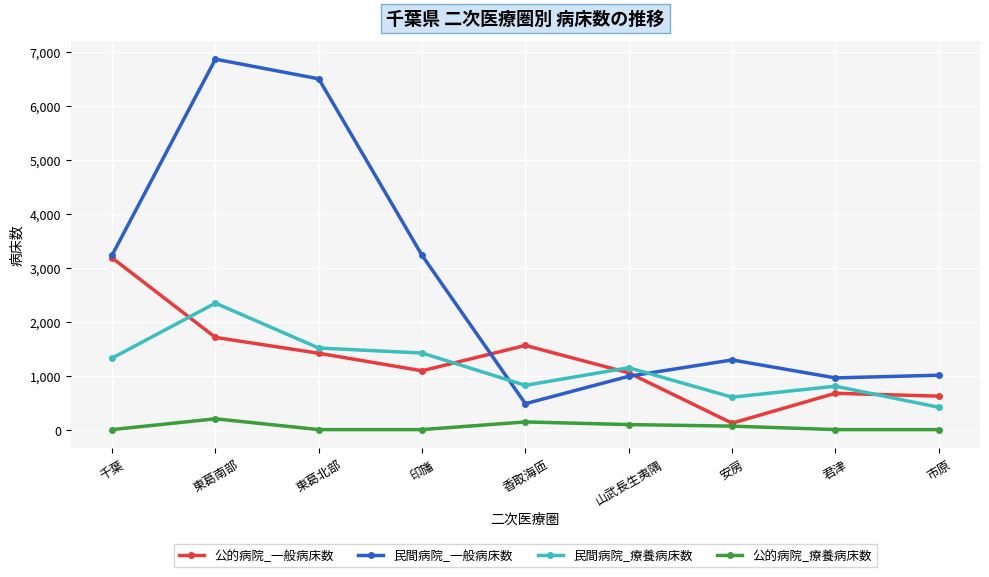

At 香取海匝, list the series in order from largest to smallest.

公的病院_一般病床数, 民間病院_療養病床数, 民間病院_一般病床数, 公的病院_療養病床数